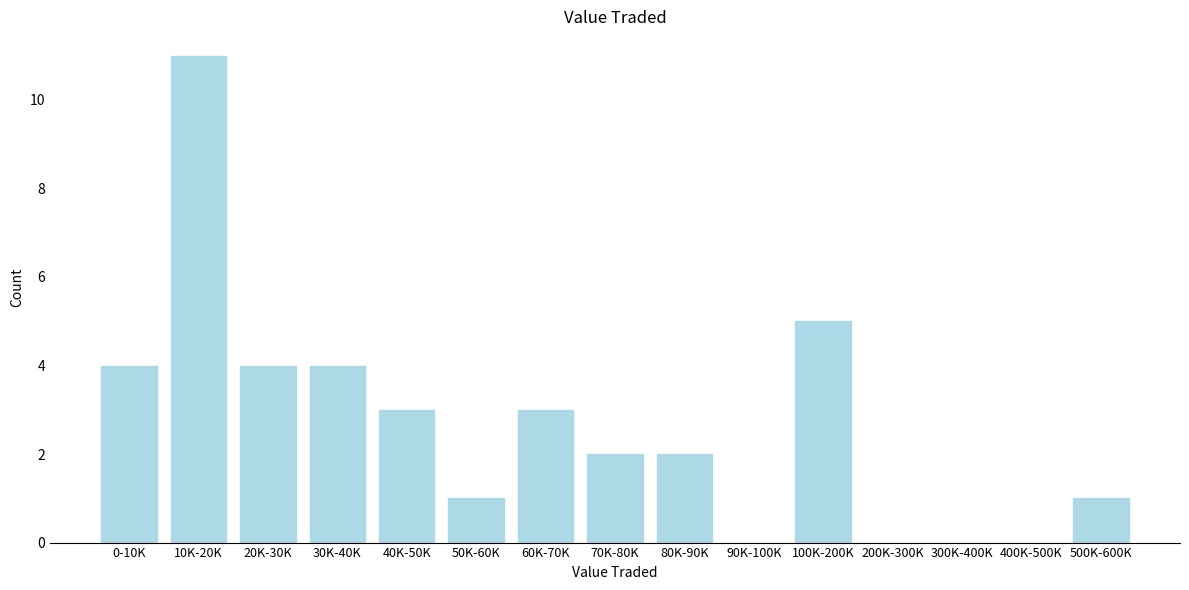

Reading left to right, list all the values displayed in this chart.

0-10K=4	10K-20K=11	20K-30K=4	30K-40K=4	40K-50K=3	50K-60K=1	60K-70K=3	70K-80K=2	80K-90K=2	90K-100K=0	100K-200K=5	200K-300K=0	300K-400K=0	400K-500K=0	500K-600K=1